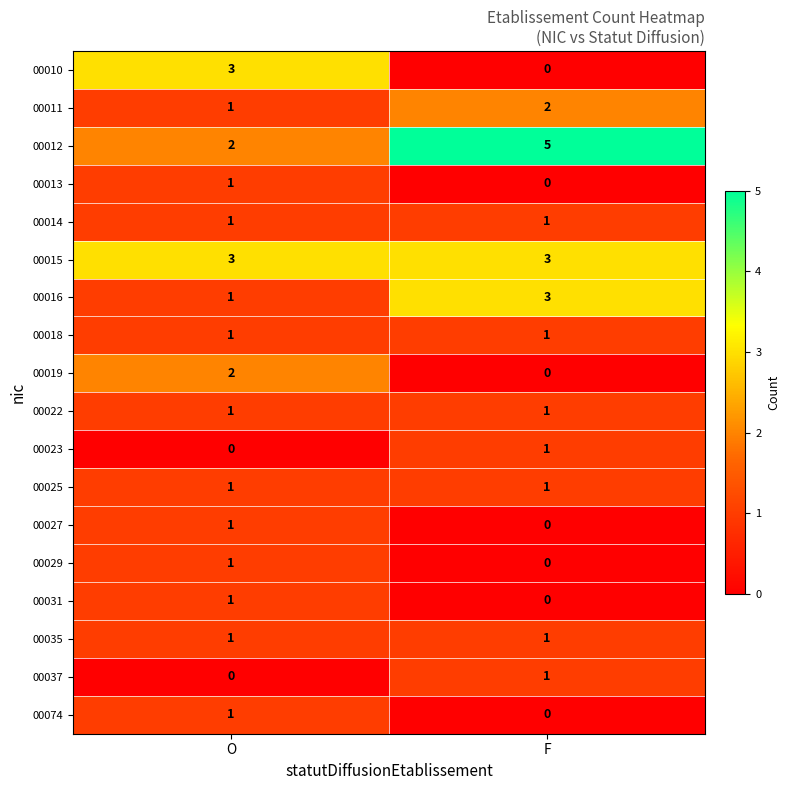

At which label does 00019 reach its minimum?

F